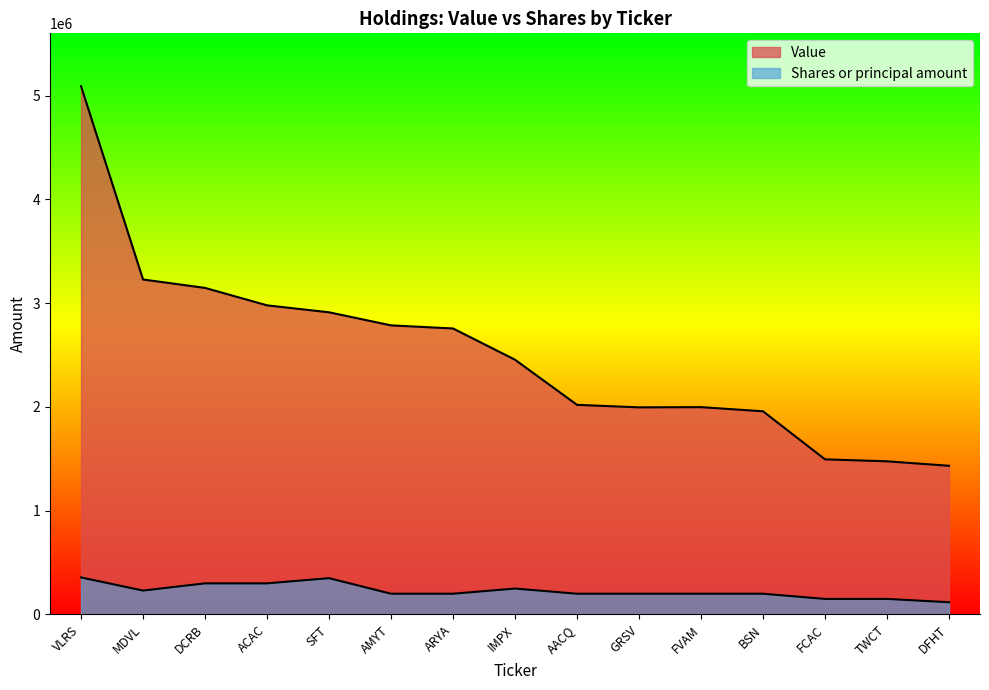

What is the sum of all Shares or principal amount values?

3405752